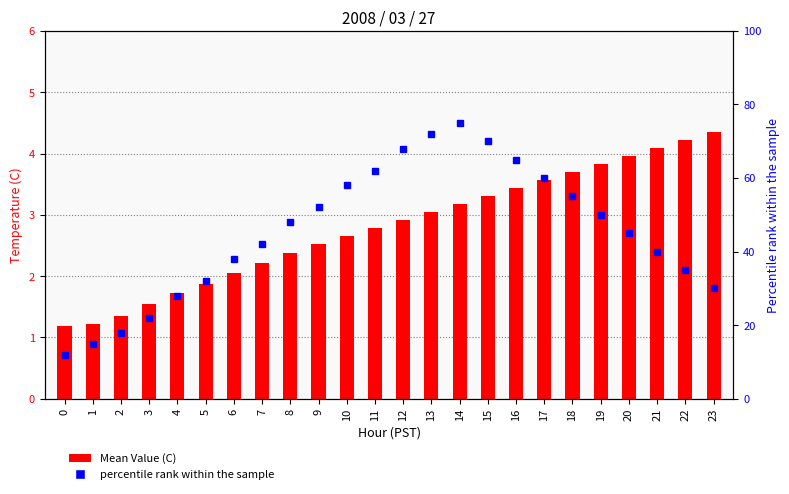

Rank the categories by percentile rank within the sample value from lowest to highest.

0, 1, 2, 3, 4, 23, 5, 22, 6, 21, 7, 20, 8, 19, 9, 18, 10, 17, 11, 16, 12, 15, 13, 14